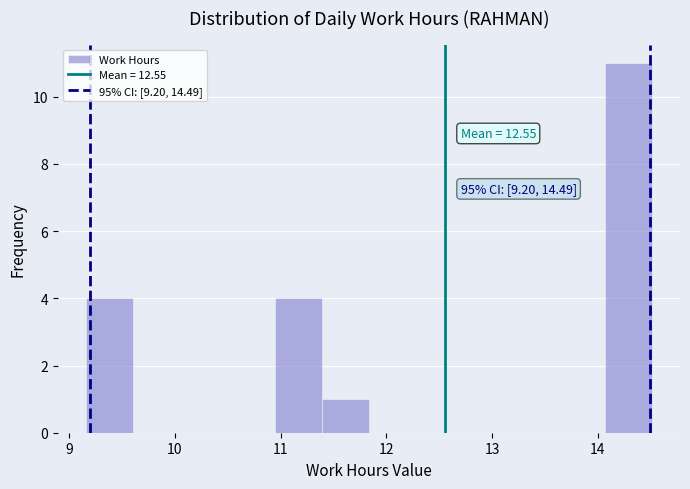

Which range on the x-axis has the tallest bar?

14.1 to 14.5